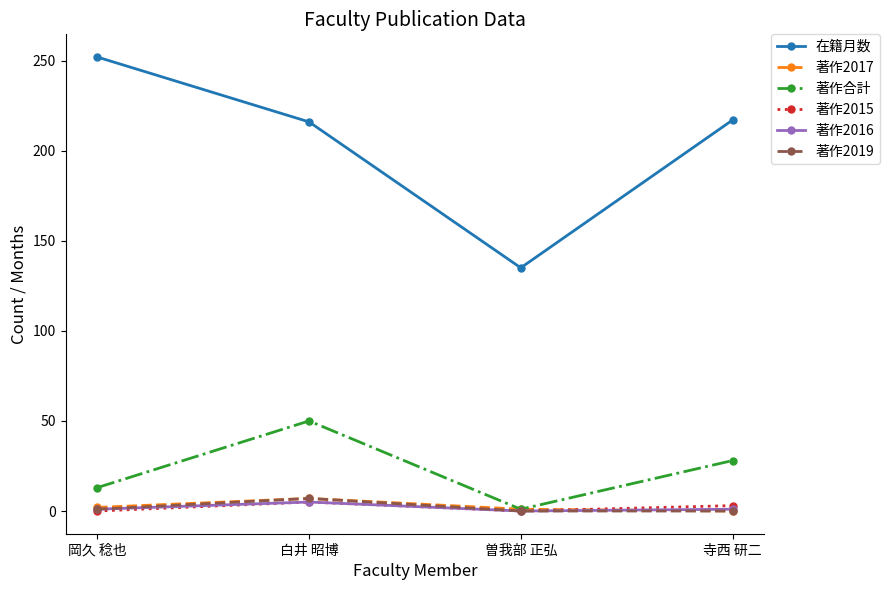

Read the 著作2019 value at 岡久 稔也.

1